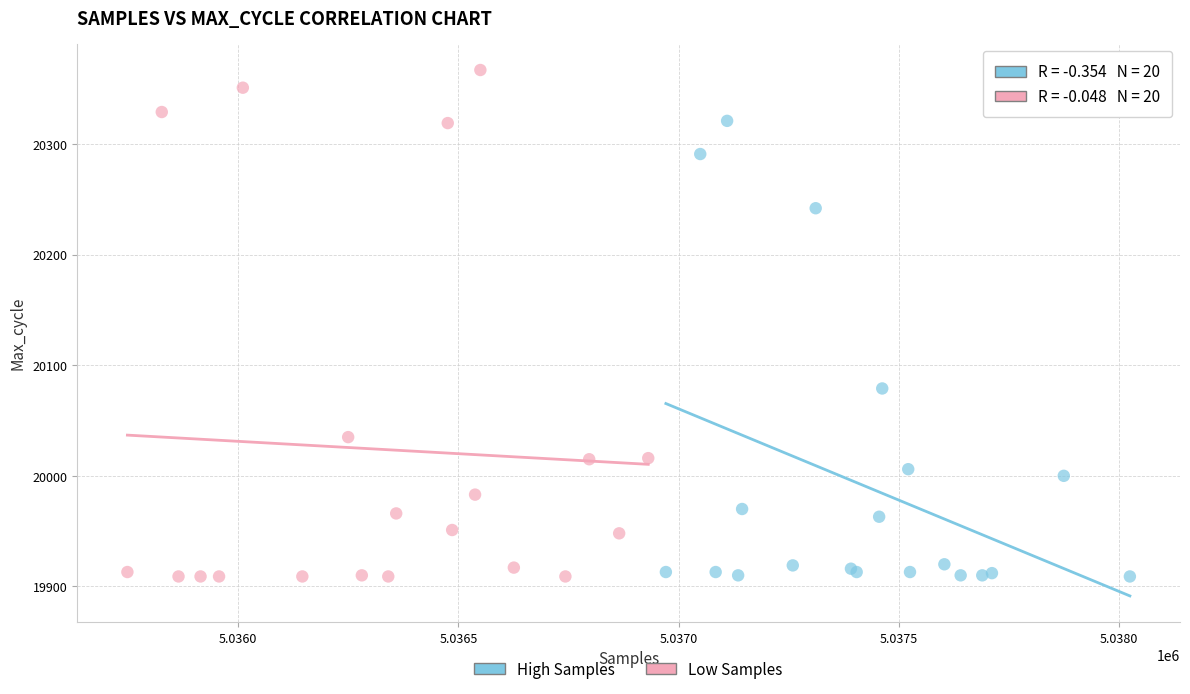

Which series has the largest Y range (max minus min)?

Low Samples